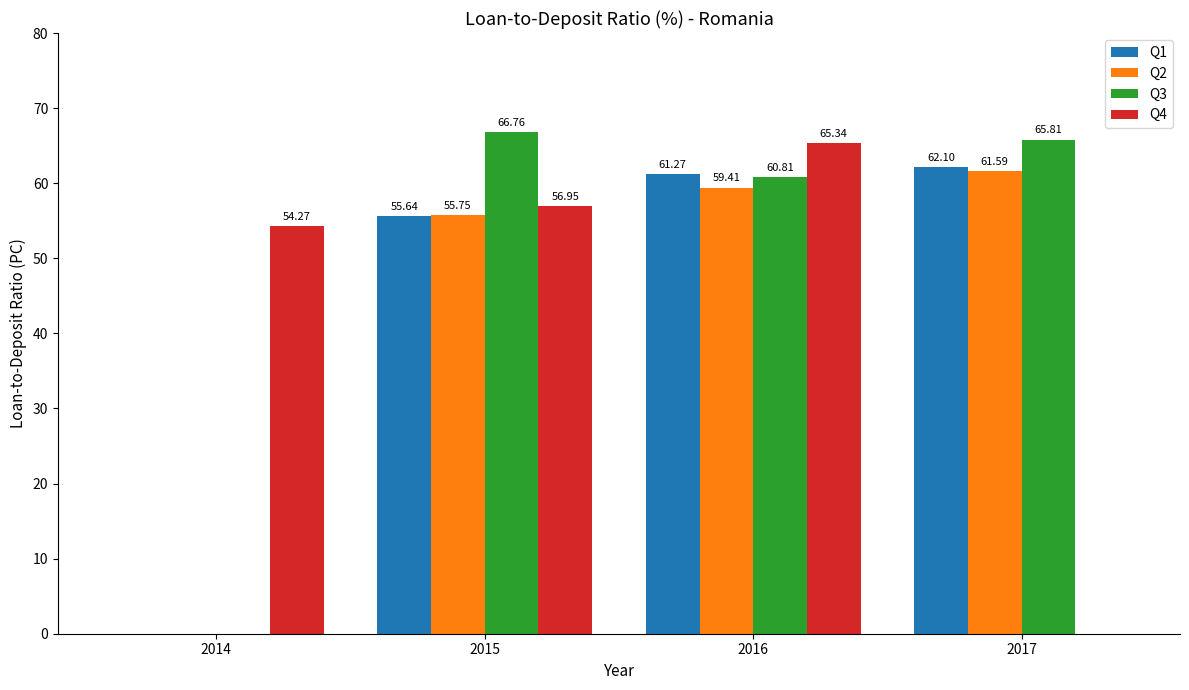

Reading right to left, transcribe all the data shown in this chart.

Q1: 62.1	61.3	55.6	0.0
Q2: 61.6	59.4	55.8	0.0
Q3: 65.8	60.8	66.8	0.0
Q4: 0.0	65.3	57.0	54.3